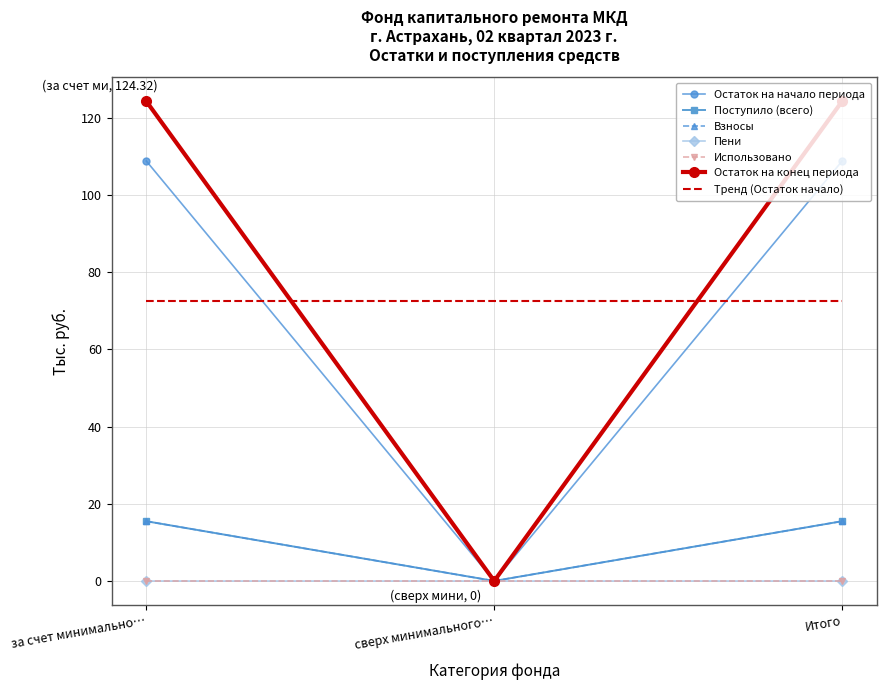

Is it true that Поступило (всего) equals 7.3 at Итого?

False